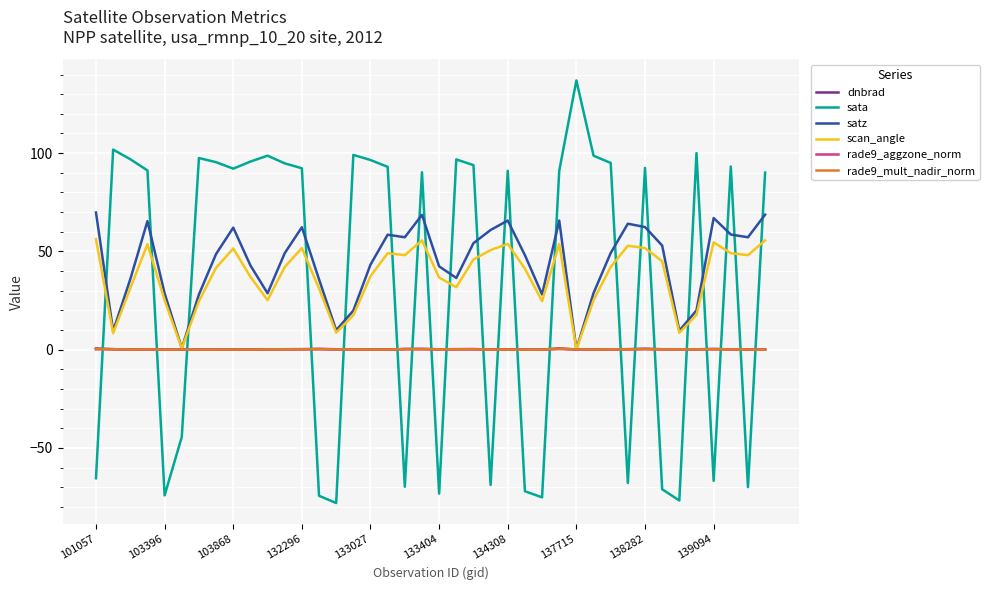

How many times do dnbrad and sata cross each other?

21